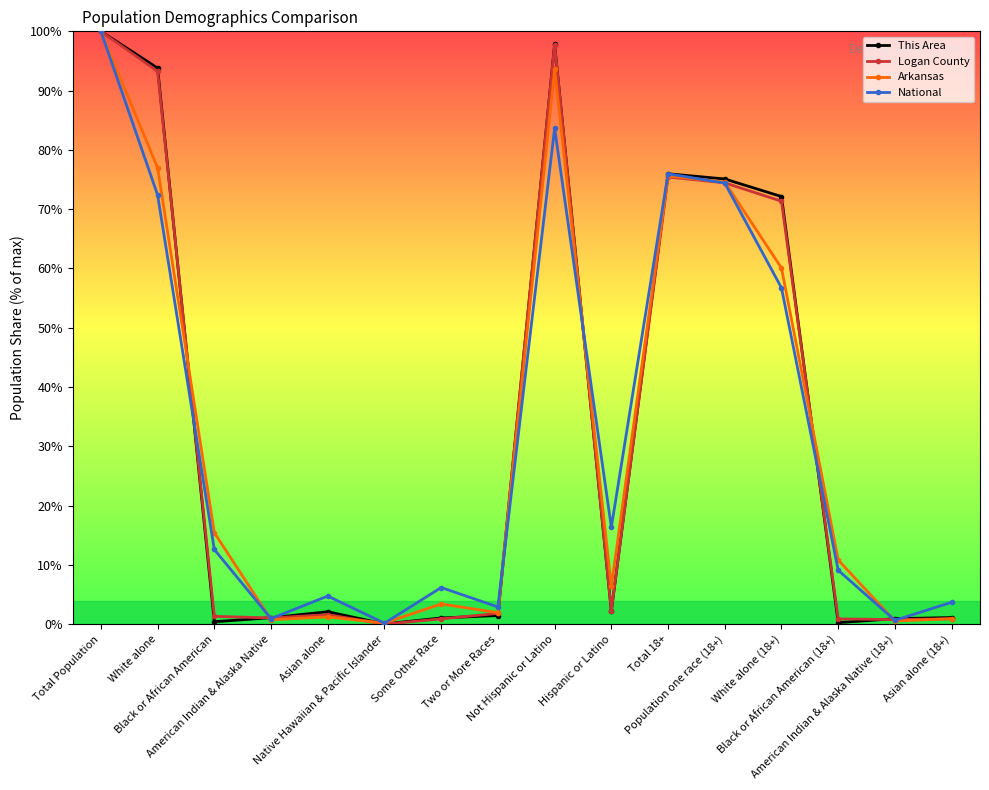

How many lines are shown in the chart?

4